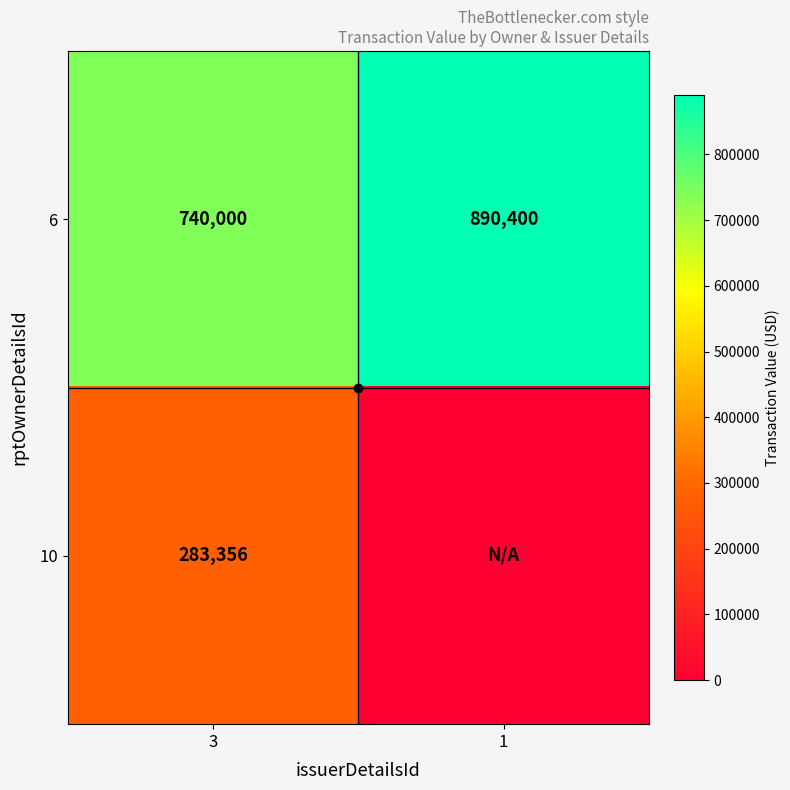

Rank the series at 1 from lowest to highest value.

10, 6